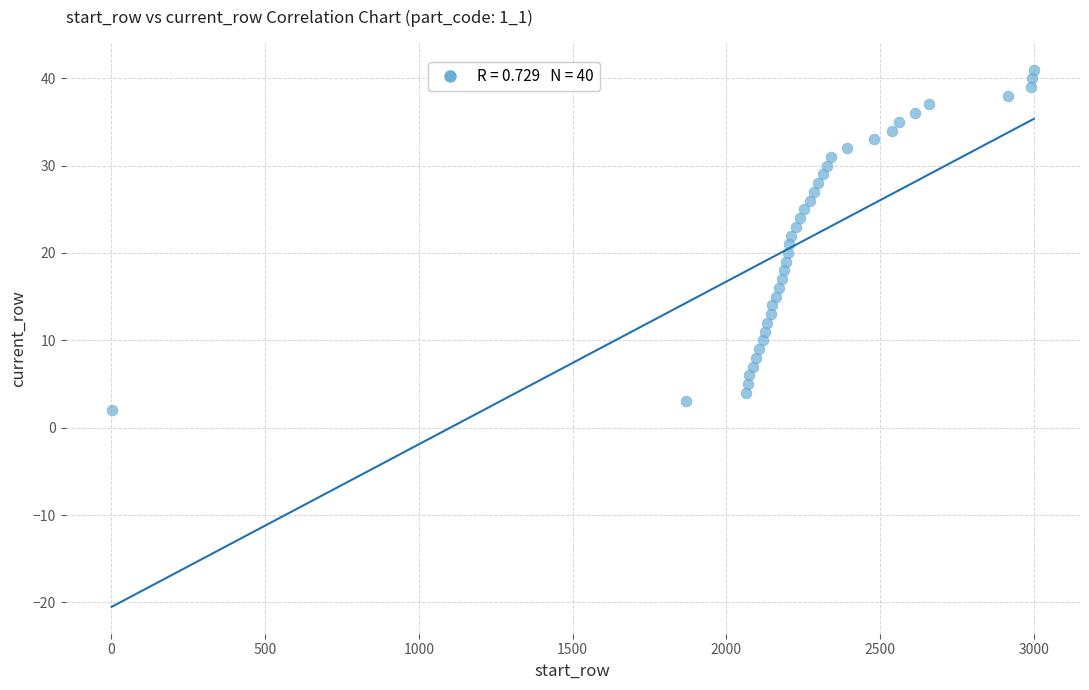

What is the range of X values (max minus min)?

2999